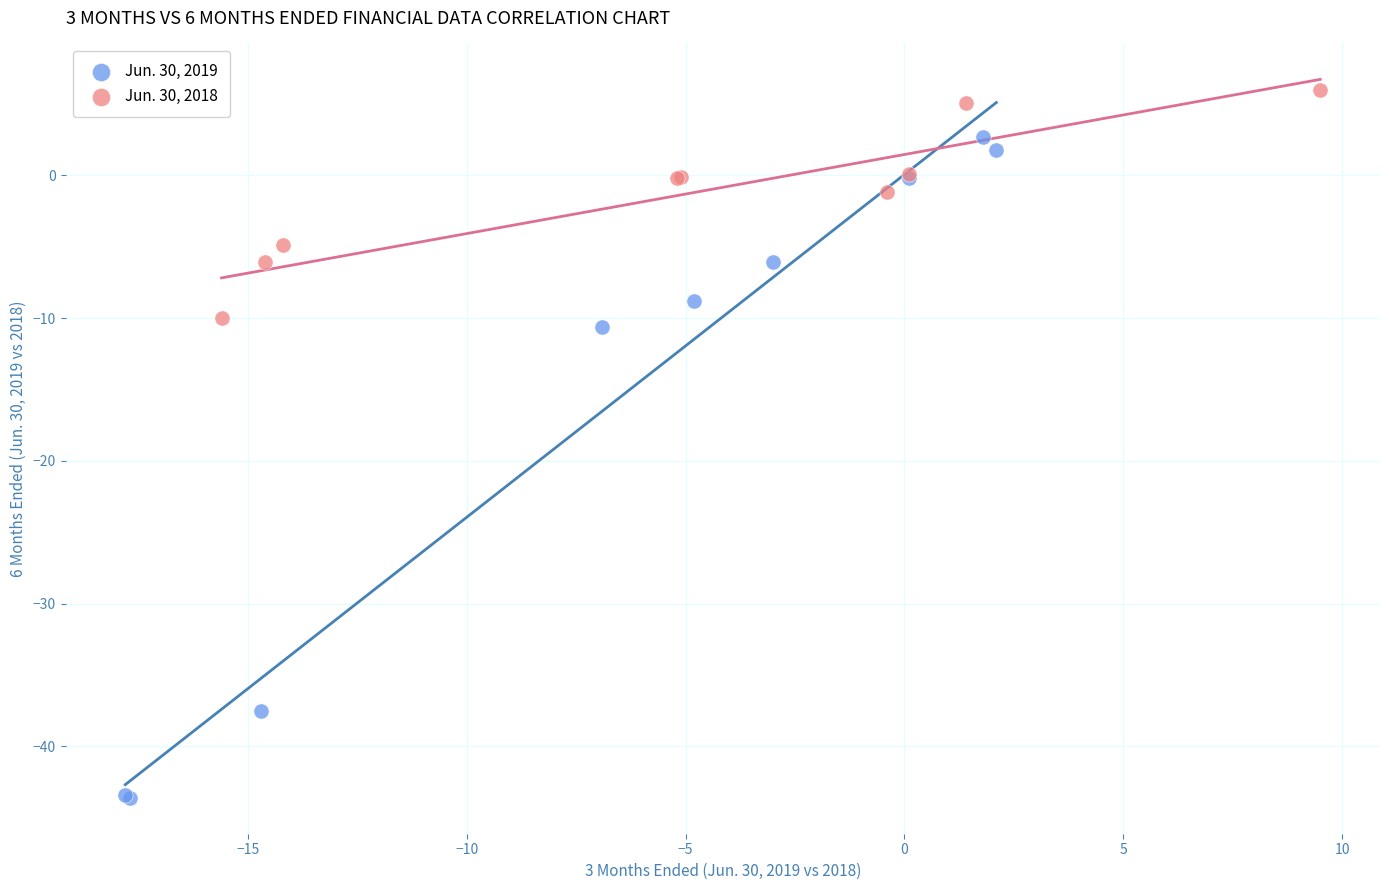

Which series has the widest spread of Y values?

Jun. 30, 2019